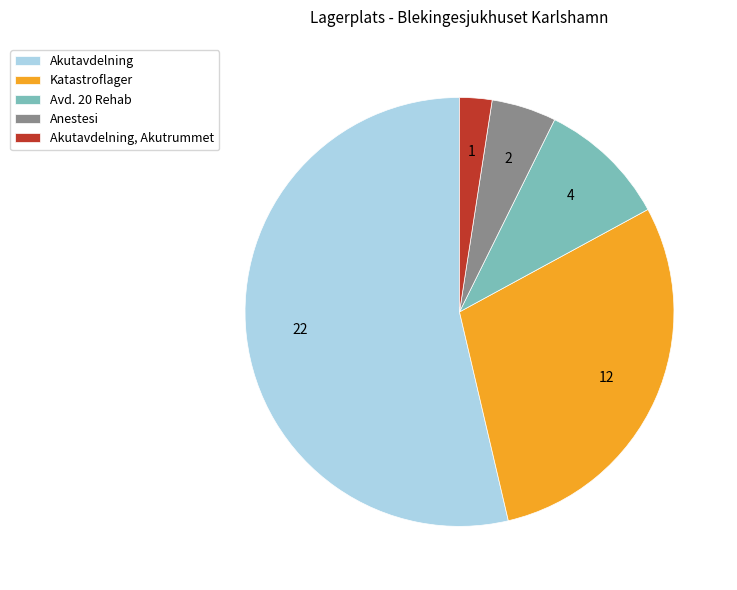

Which has a higher value, Akutavdelning or Anestesi?

Akutavdelning